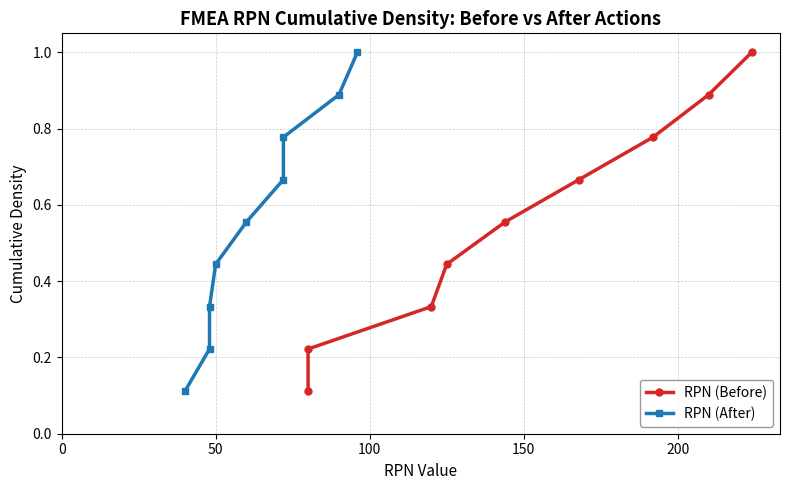

What position from the left is 50?

2